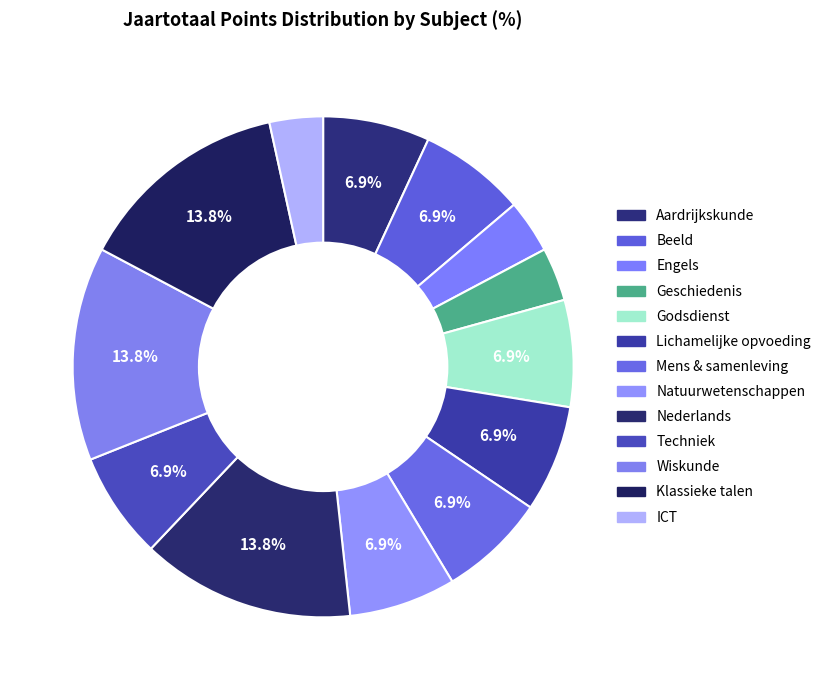

Which slice is the largest?

Nederlands